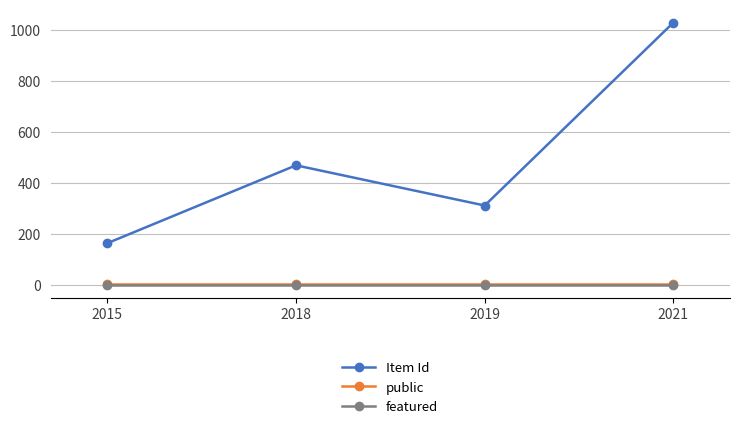

Where is the first local minimum for Item Id?

2019